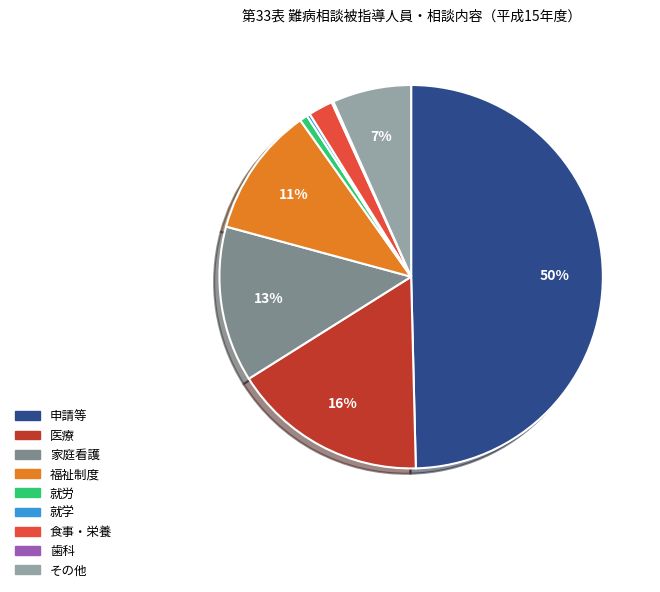

Is the sum of 食事・栄養 and その他 greater than half?

No